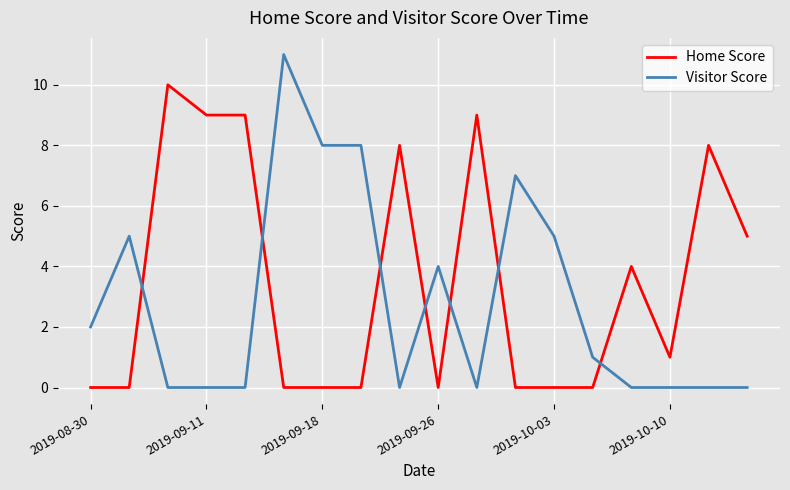

Reading left to right, transcribe all the data shown in this chart.

Home Score: 0	0	10	9	9	0	0	0	8	0	9	0	0	0	4	1	8	5
Visitor Score: 2	5	0	0	0	11	8	8	0	4	0	7	5	1	0	0	0	0